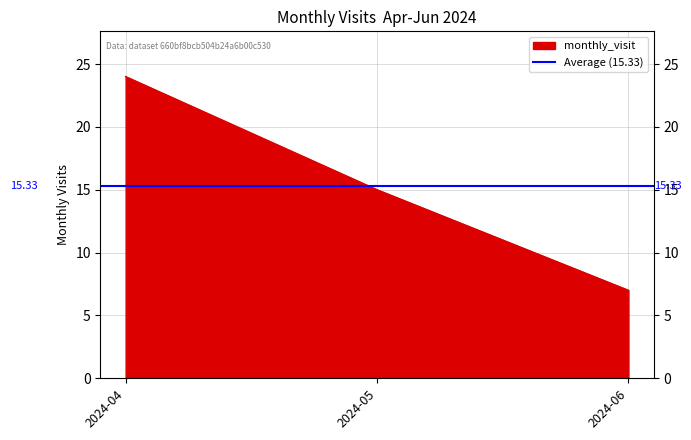

Where does the data first go above 15?

2024-04